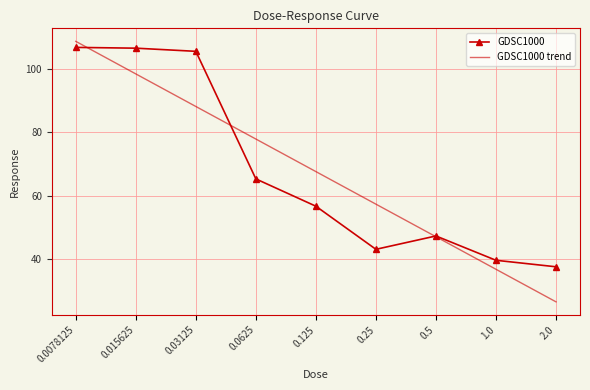

What is the highest value of the GDSC1000 series?

106.8